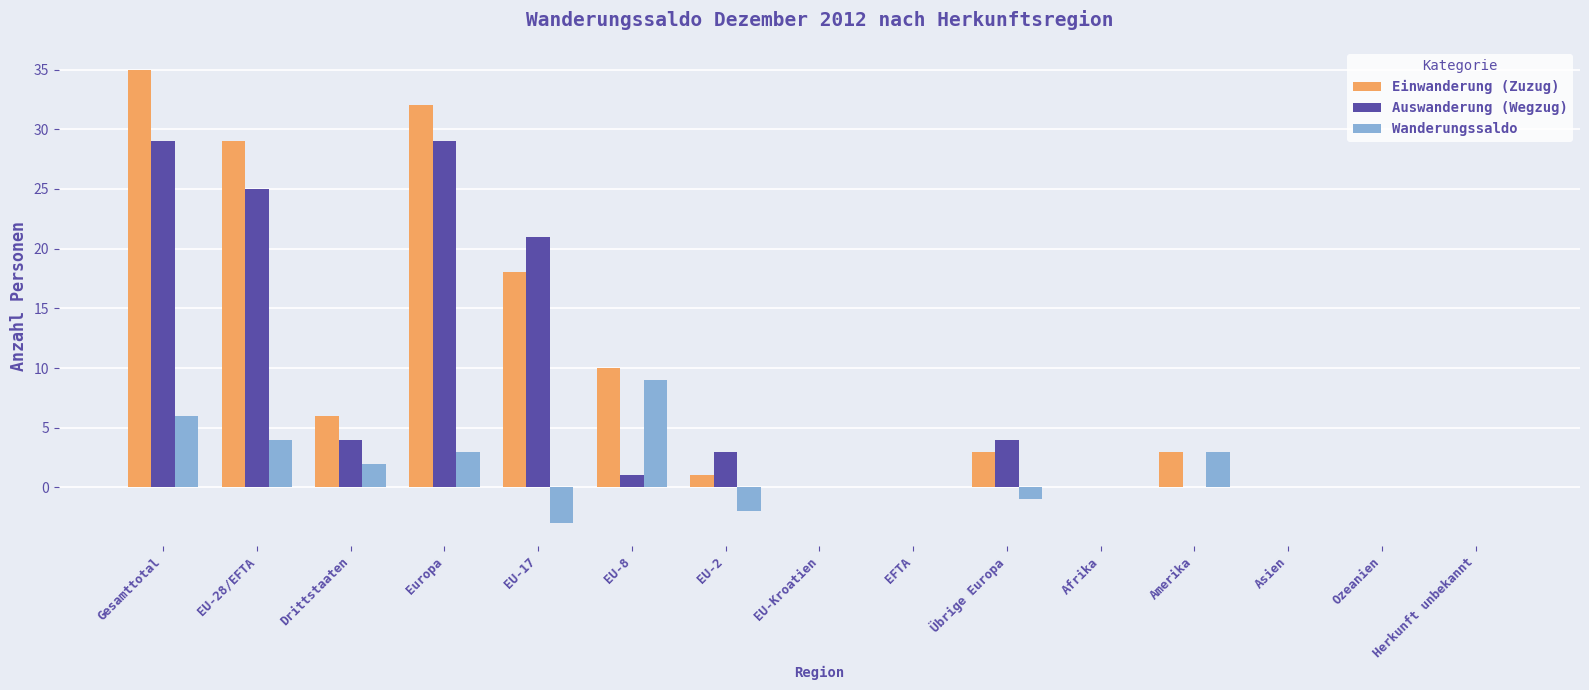

What are all the series names shown in the legend?

Einwanderung (Zuzug), Auswanderung (Wegzug), Wanderungssaldo